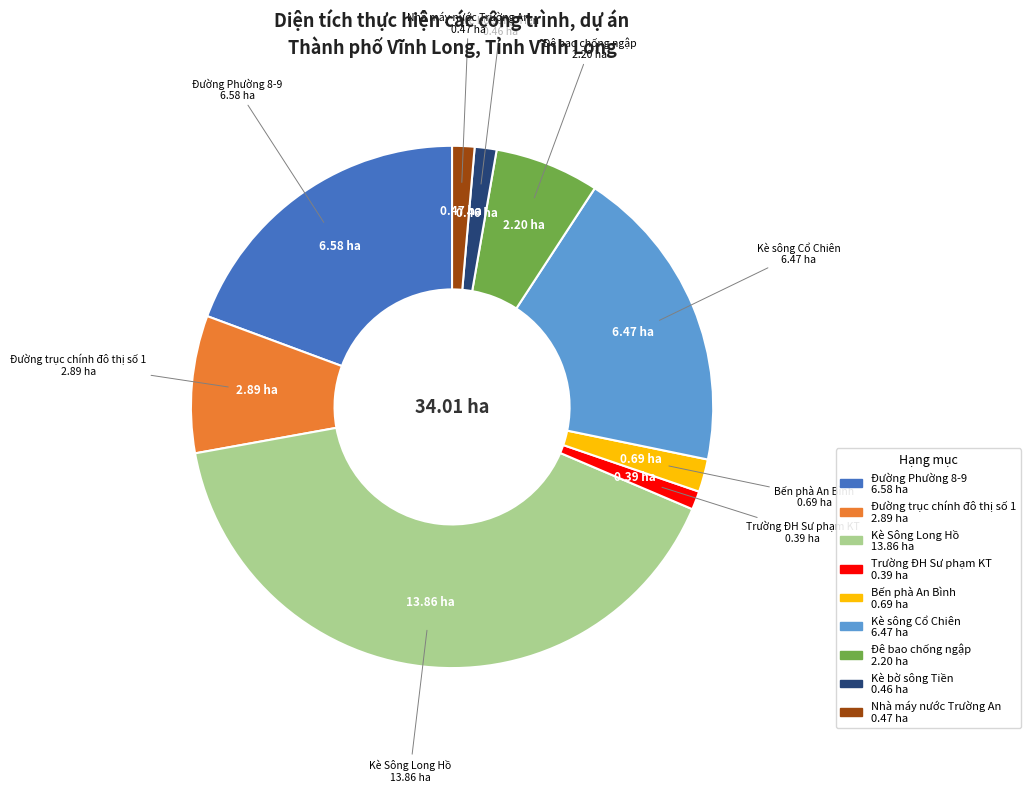

What is the largest slice in the pie chart?

Kè Sông Long Hồ